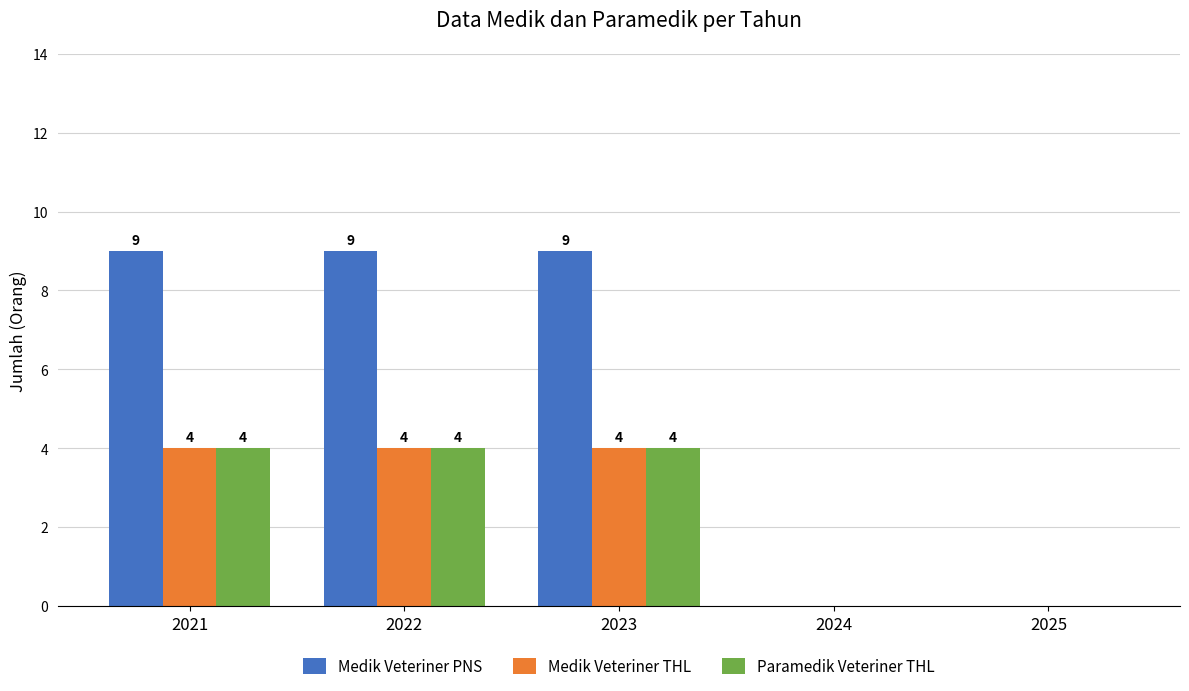

Is the value of Medik Veteriner THL at 2023 greater than the value of Medik Veteriner PNS at 2025?

Yes